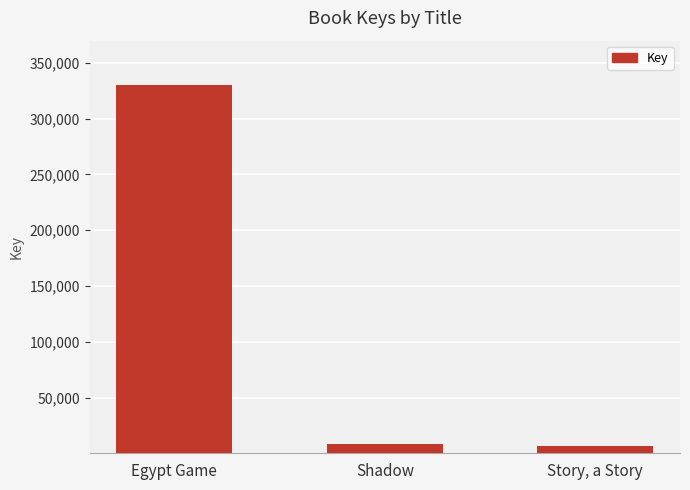

How many bars are there in total?

3